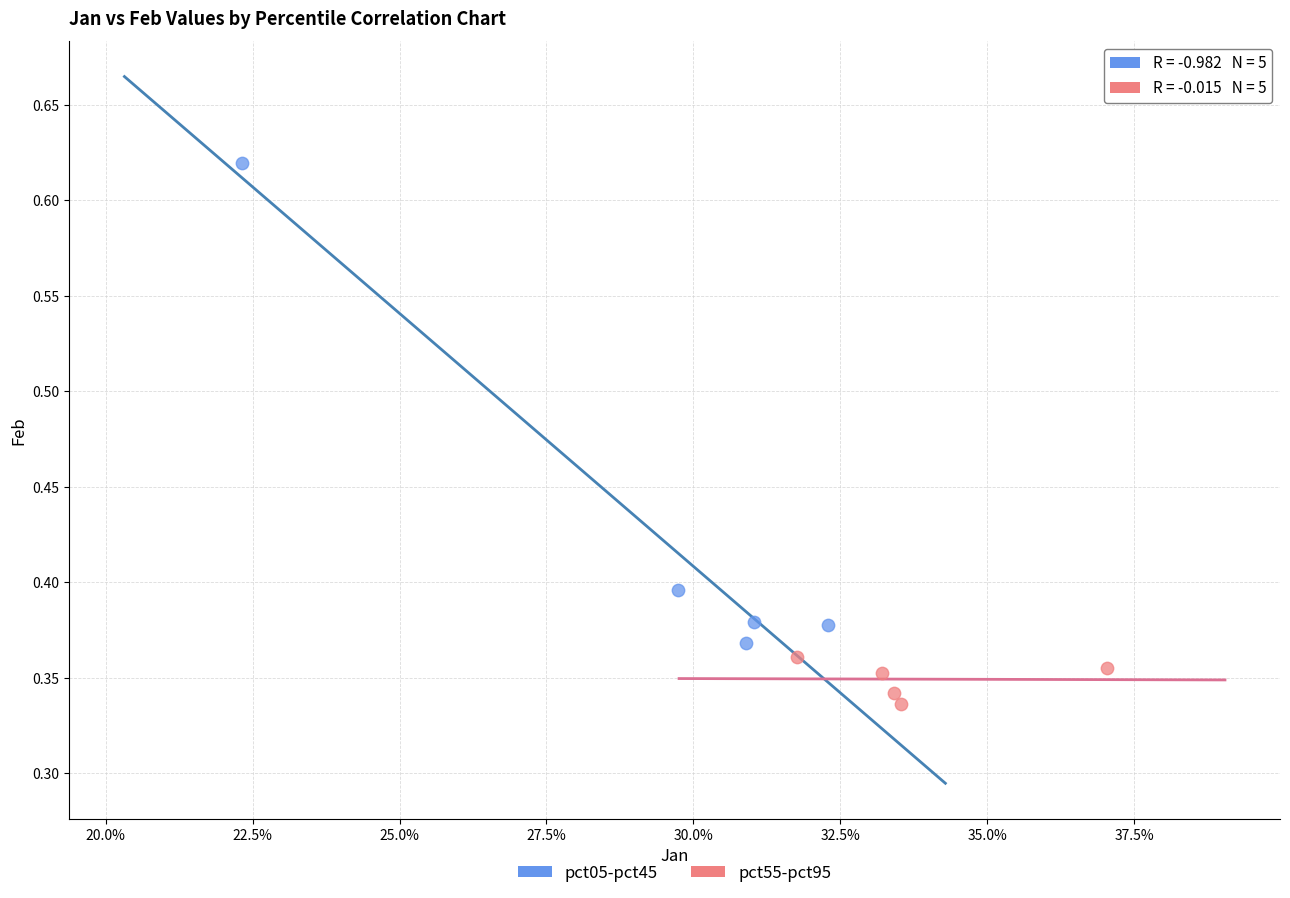

Which series has the widest spread of Y values?

pct05-pct45